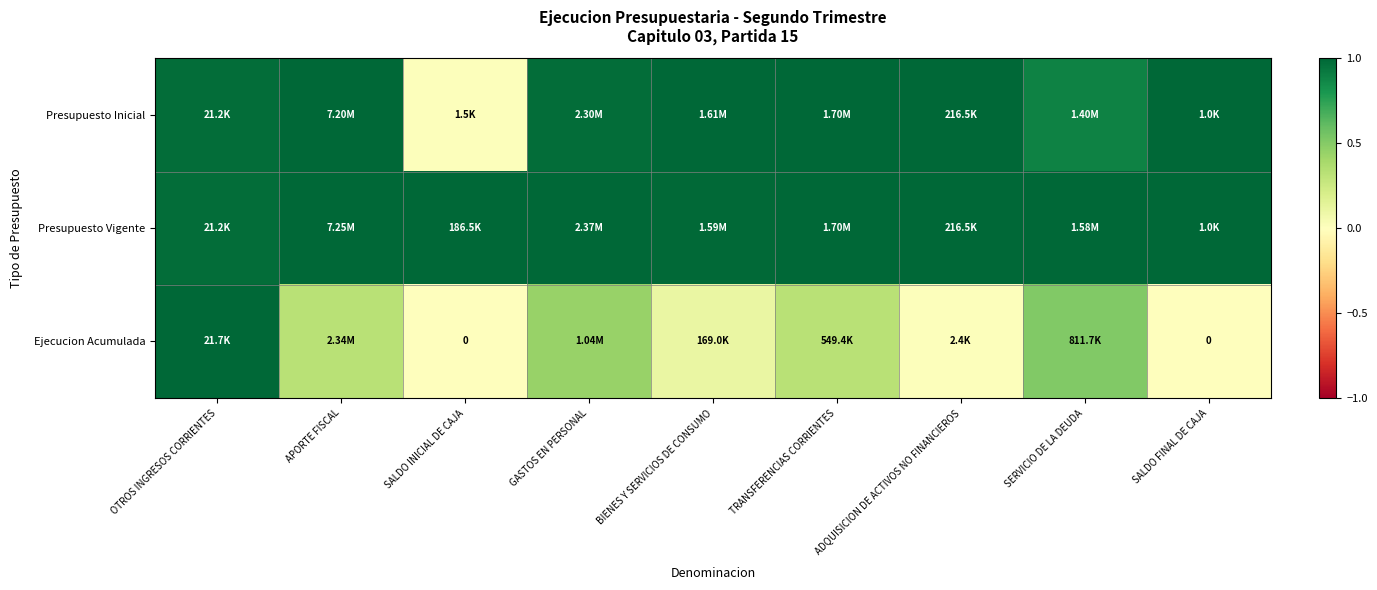

At BIENES Y SERVICIOS DE CONSUMO, list the series in order from smallest to largest.

Ejecucion Acumulada, Presupuesto Vigente, Presupuesto Inicial